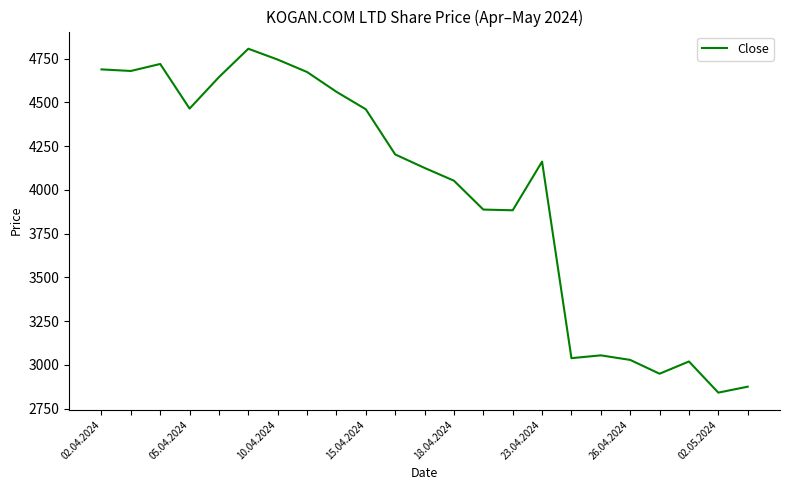

What is the greatest value displayed?

4806